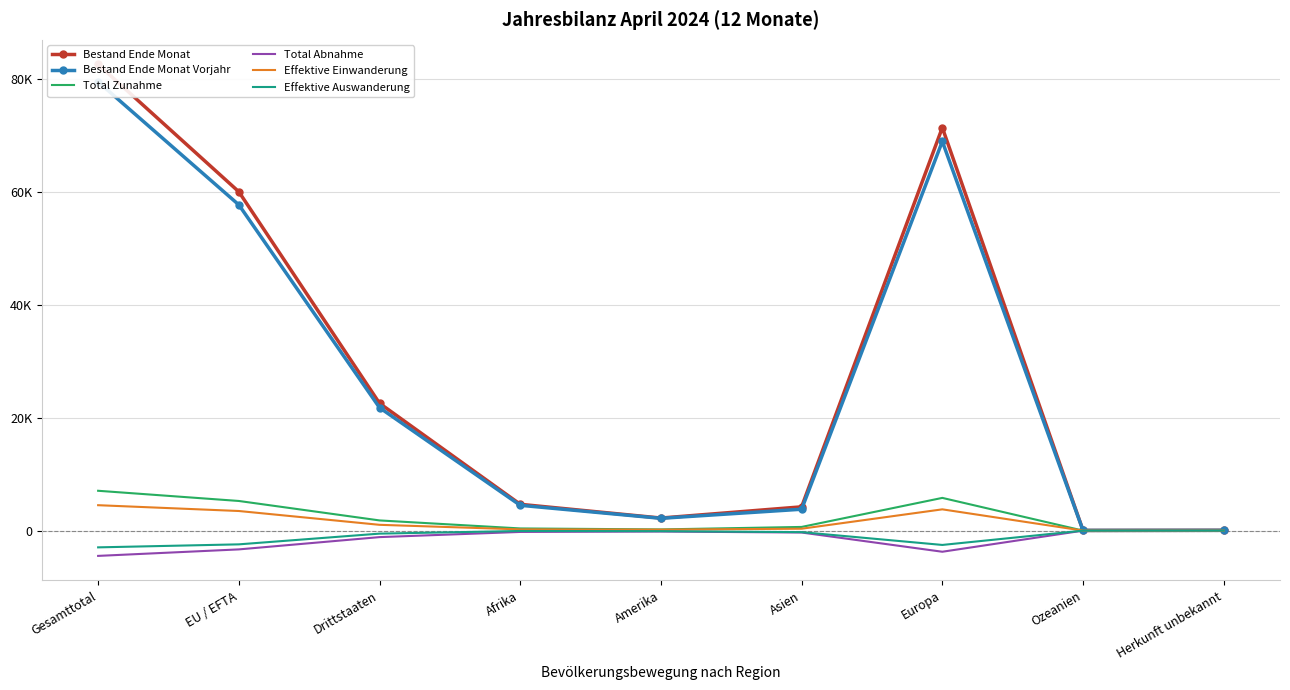

The Total Zunahme series shows 965 at Drittstaaten. True or false?

False